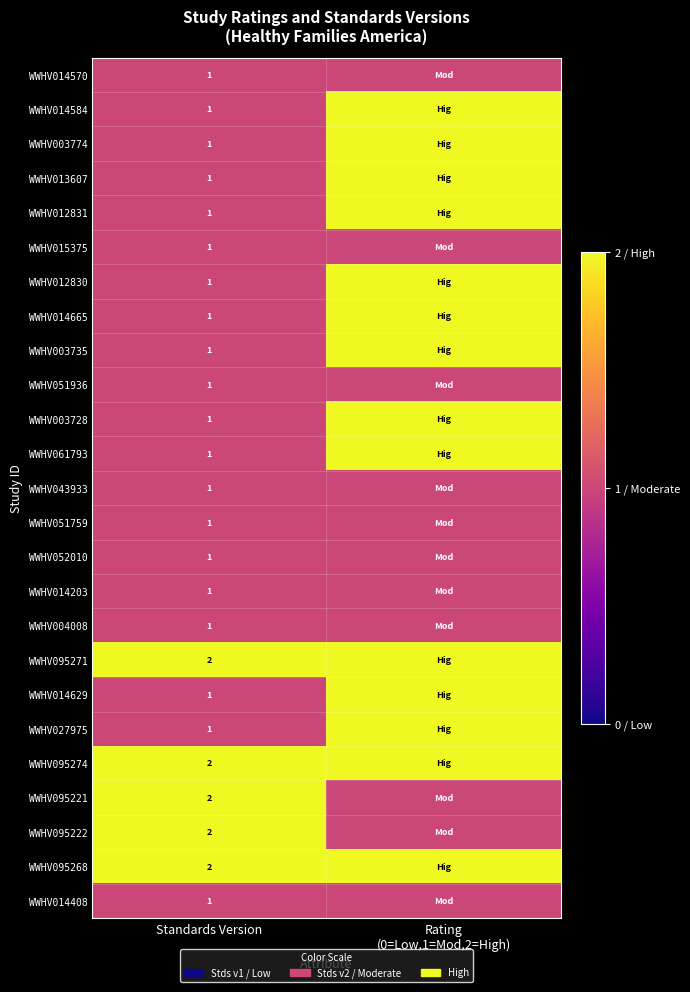

True or false: WWHV052010 has a value of 1 at Standards Version.

True